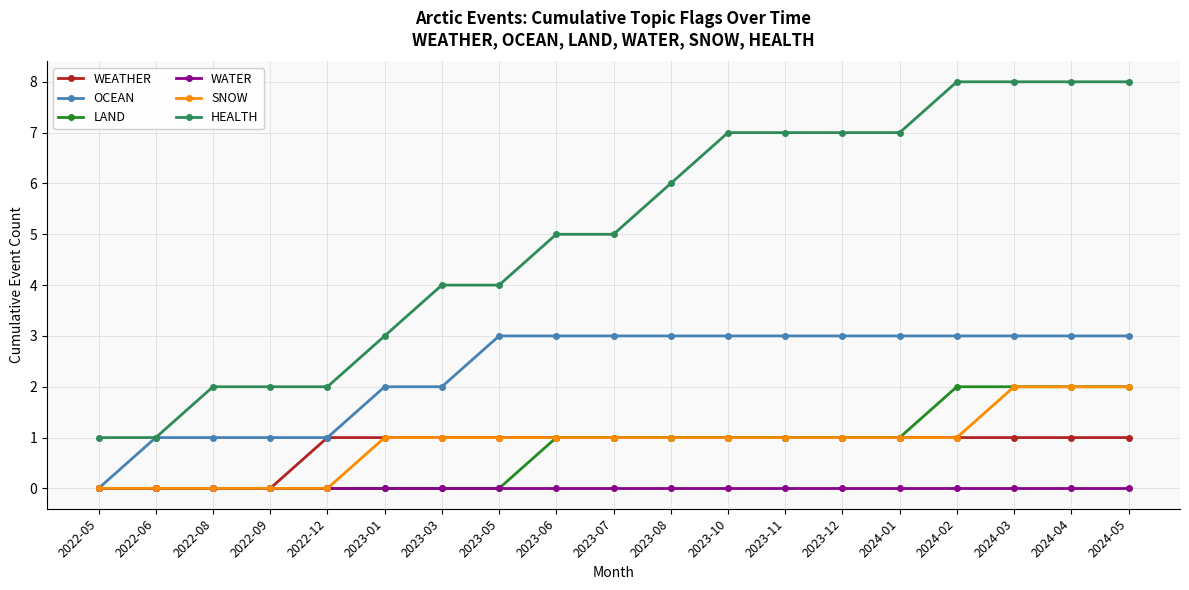

What is the highest value of the OCEAN series?

3